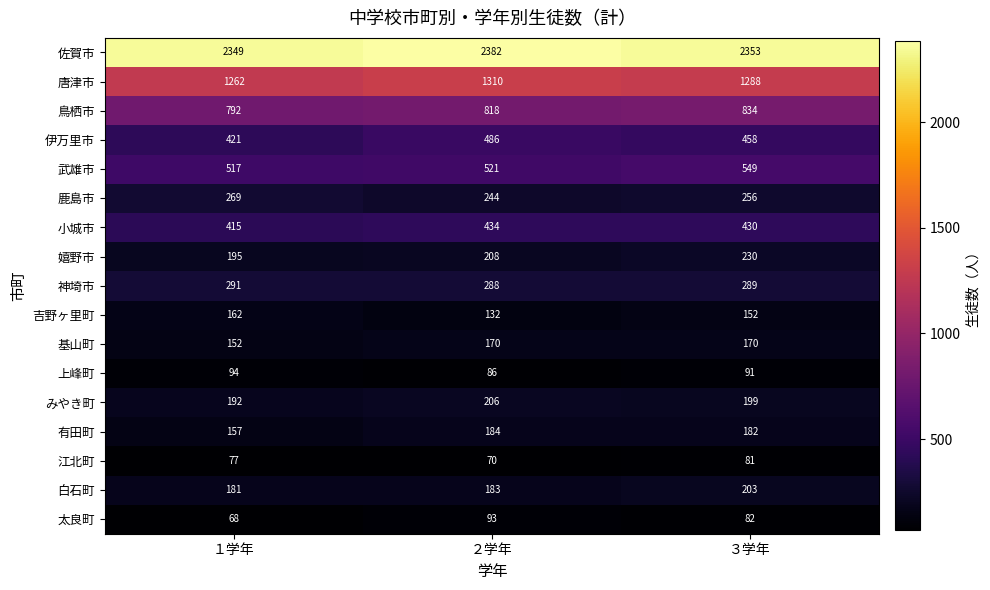

Rank the series at １学年 from highest to lowest value.

佐賀市, 唐津市, 鳥栖市, 武雄市, 伊万里市, 小城市, 神埼市, 鹿島市, 嬉野市, みやき町, 白石町, 吉野ヶ里町, 有田町, 基山町, 上峰町, 江北町, 太良町